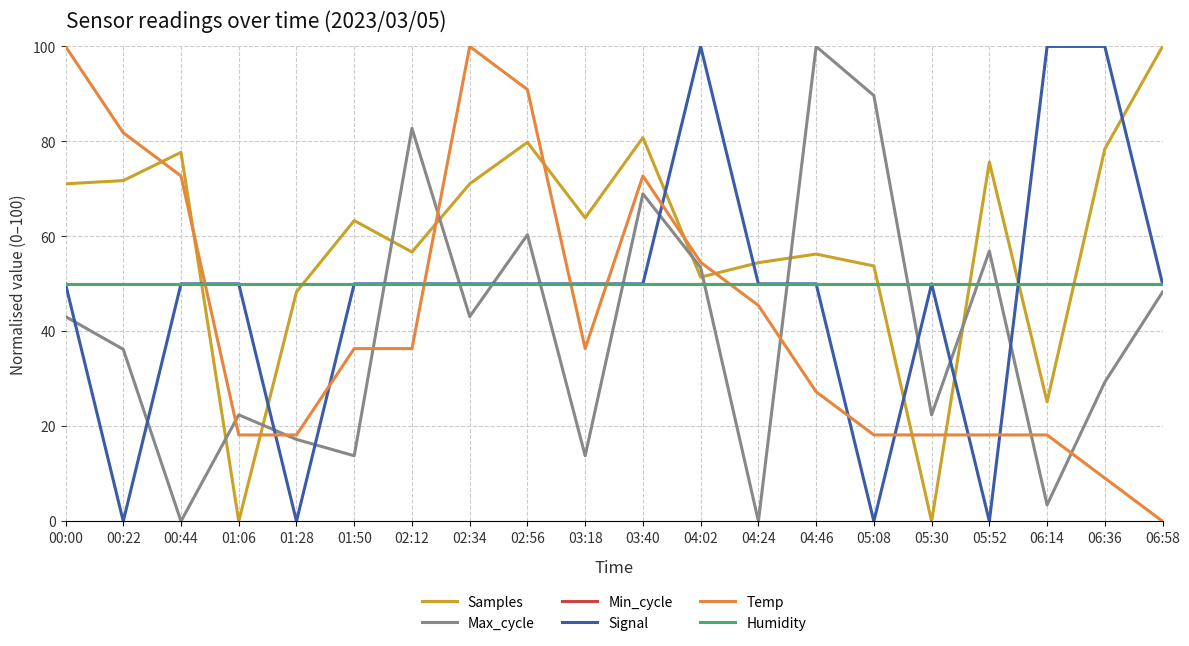

The Temp series shows 45.5 at 04:24. True or false?

True